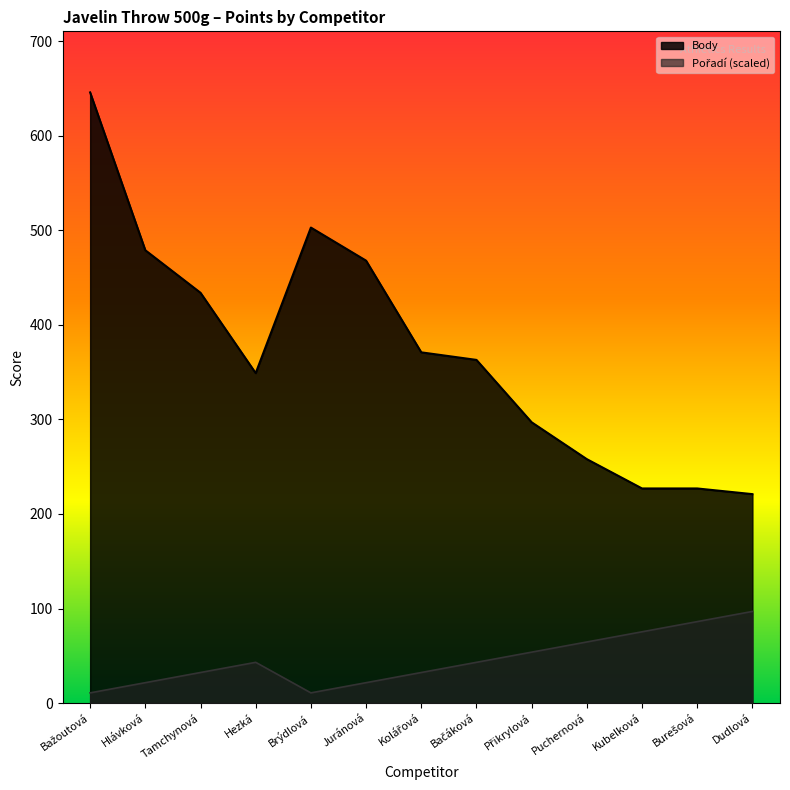

At how many categories does at least one series exceed 300?

8